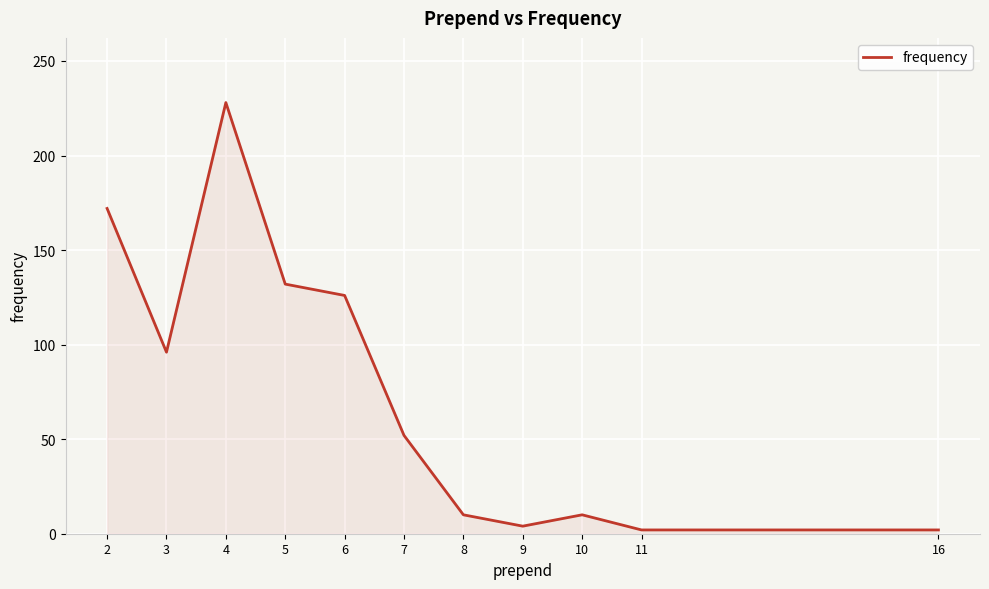

What is the change in value from 9 to 16?

-2